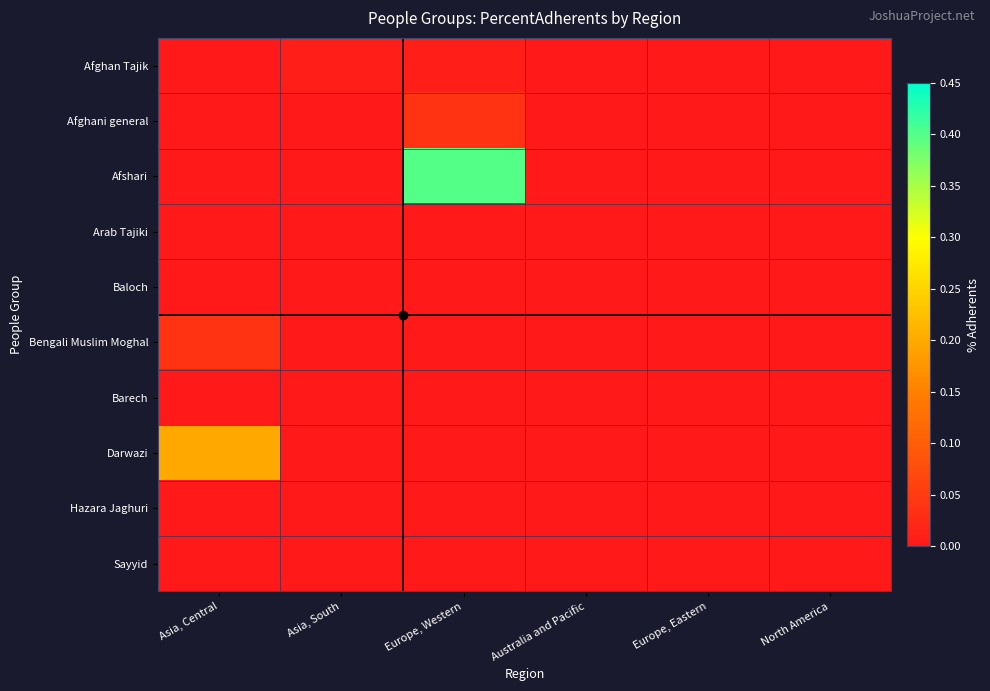

Which category has the highest value across all series?

Europe, Western